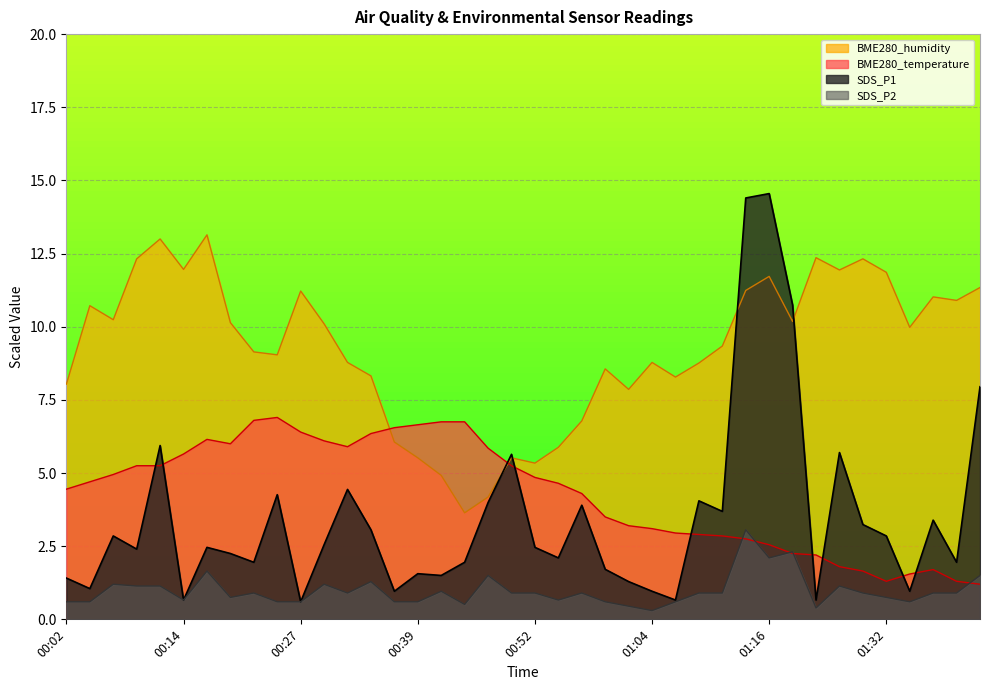

What are all the series names shown in the legend?

BME280_humidity, BME280_temperature, SDS_P1, SDS_P2